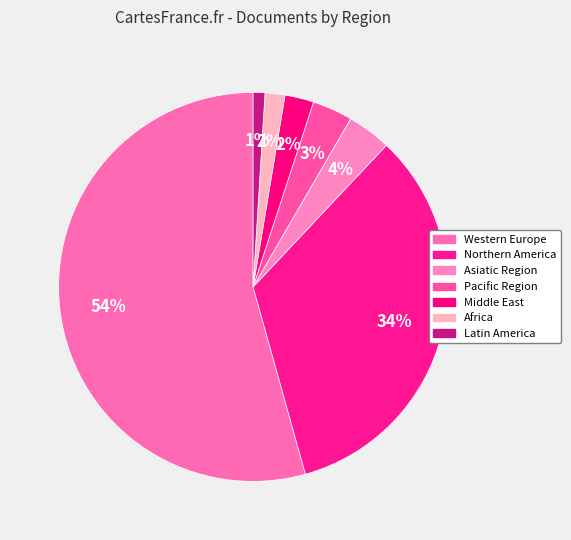

To the nearest percent, what is the average slice percentage?

14%